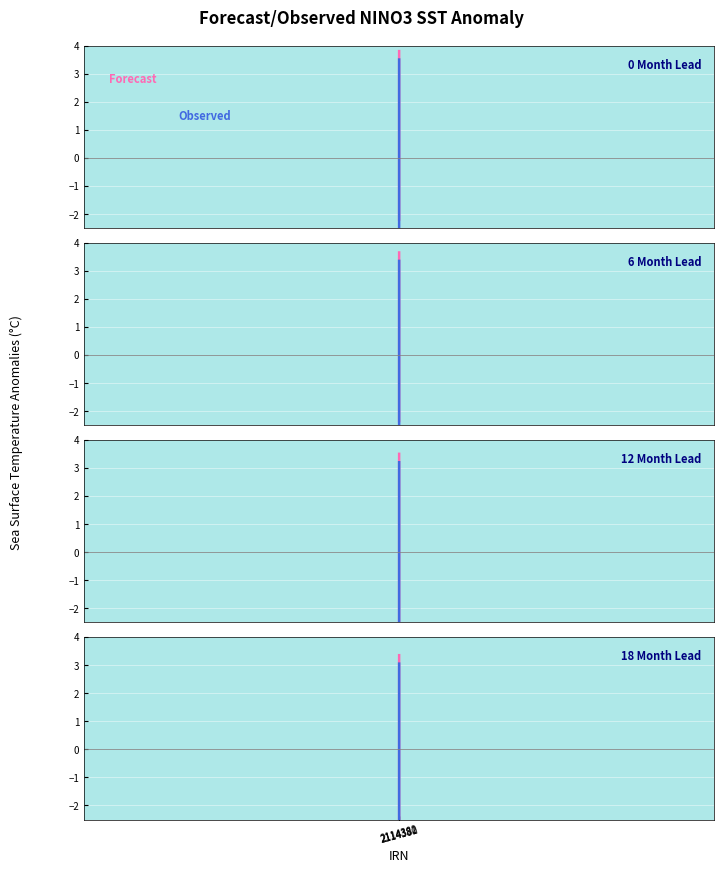

Rank the series by their maximum value, from lowest to highest.

Observed, Forecast